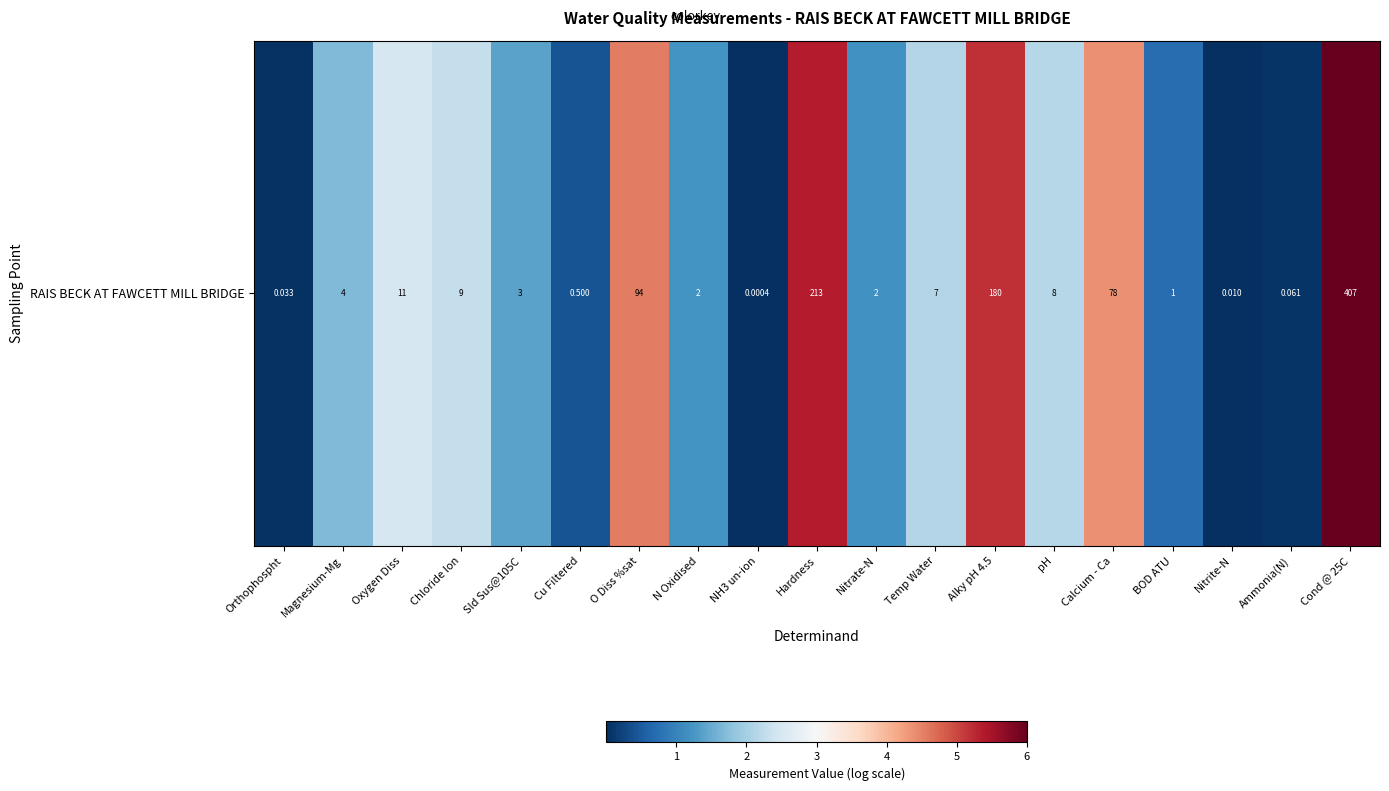

True or false: the data shows 0.7 at Magnesium-Mg.

False